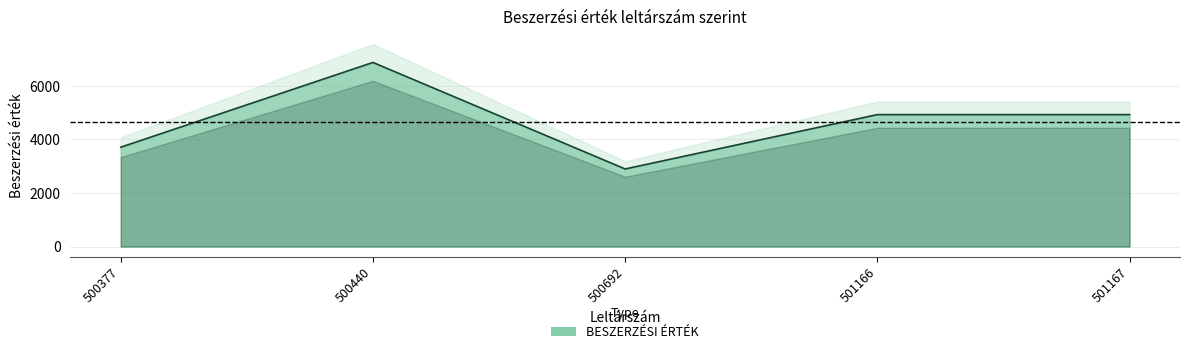

Reading left to right, extract all data points from this chart.

3712.2	6879.0	2899.0	4930.0	4930.0